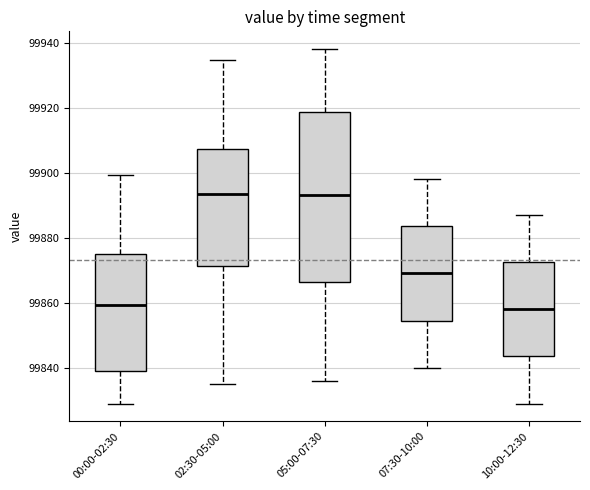

Reading left to right, read every box against the y-axis: the position of its median line, the range the box covers, and the ends of its whiskers. The values are not printed on the chart, so give them approximately, as read against the axis.

00:00-02:30: median 99860, box 99838 to 99876, whiskers 99830 to 99900
02:30-05:00: median 99894, box 99872 to 99908, whiskers 99836 to 99934
05:00-07:30: median 99894, box 99866 to 99918, whiskers 99836 to 99938
07:30-10:00: median 99870, box 99854 to 99884, whiskers 99840 to 99898
10:00-12:30: median 99858, box 99844 to 99872, whiskers 99830 to 99888